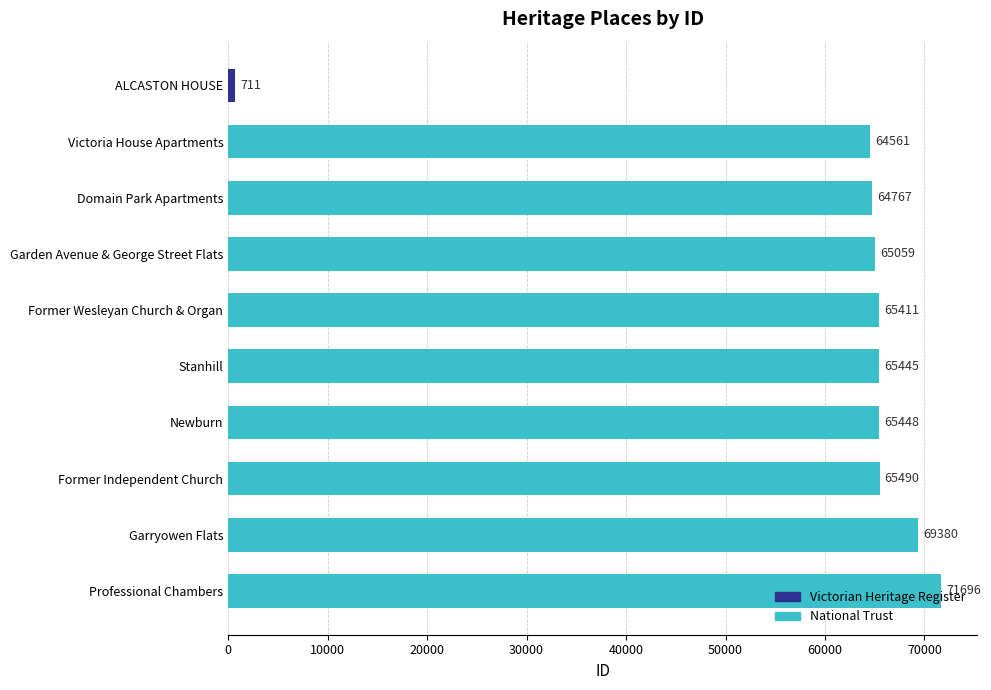

True or false: the data shows 85883 at Victoria House Apartments.

False